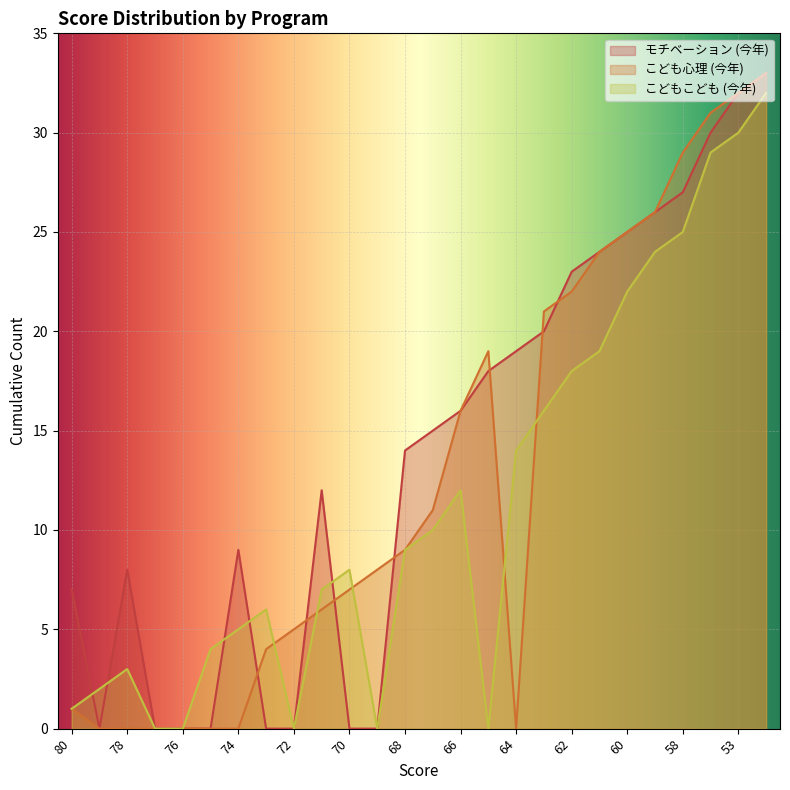

What is the sum of all モチベーション (今年) values?

358